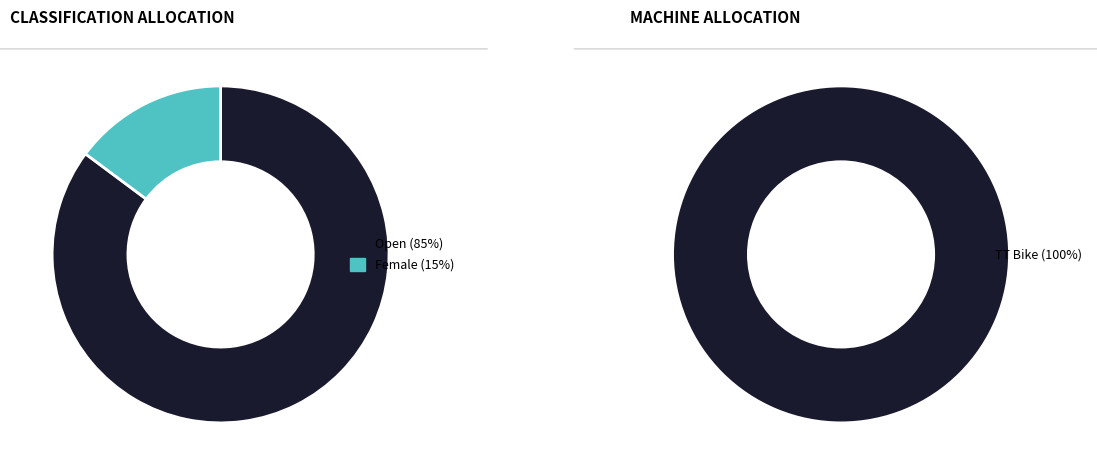

To the nearest percent, what is the difference between the Female and Open slice percentages?

70%